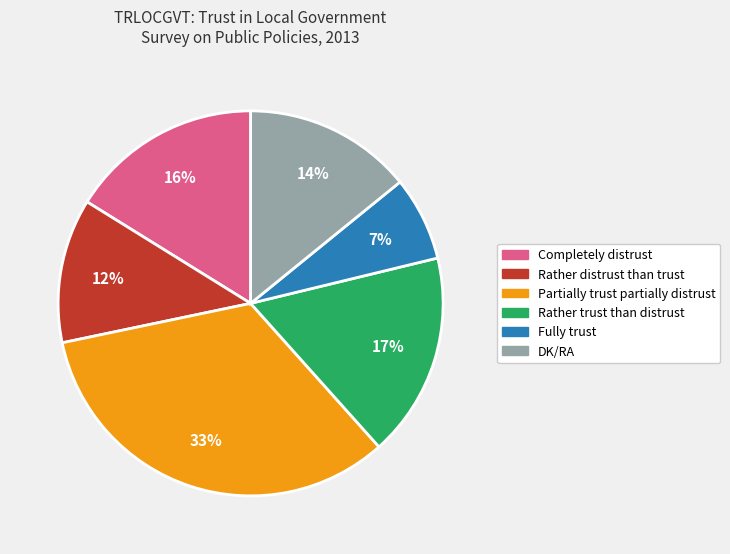

Which category has the smallest portion of the pie?

Fully trust